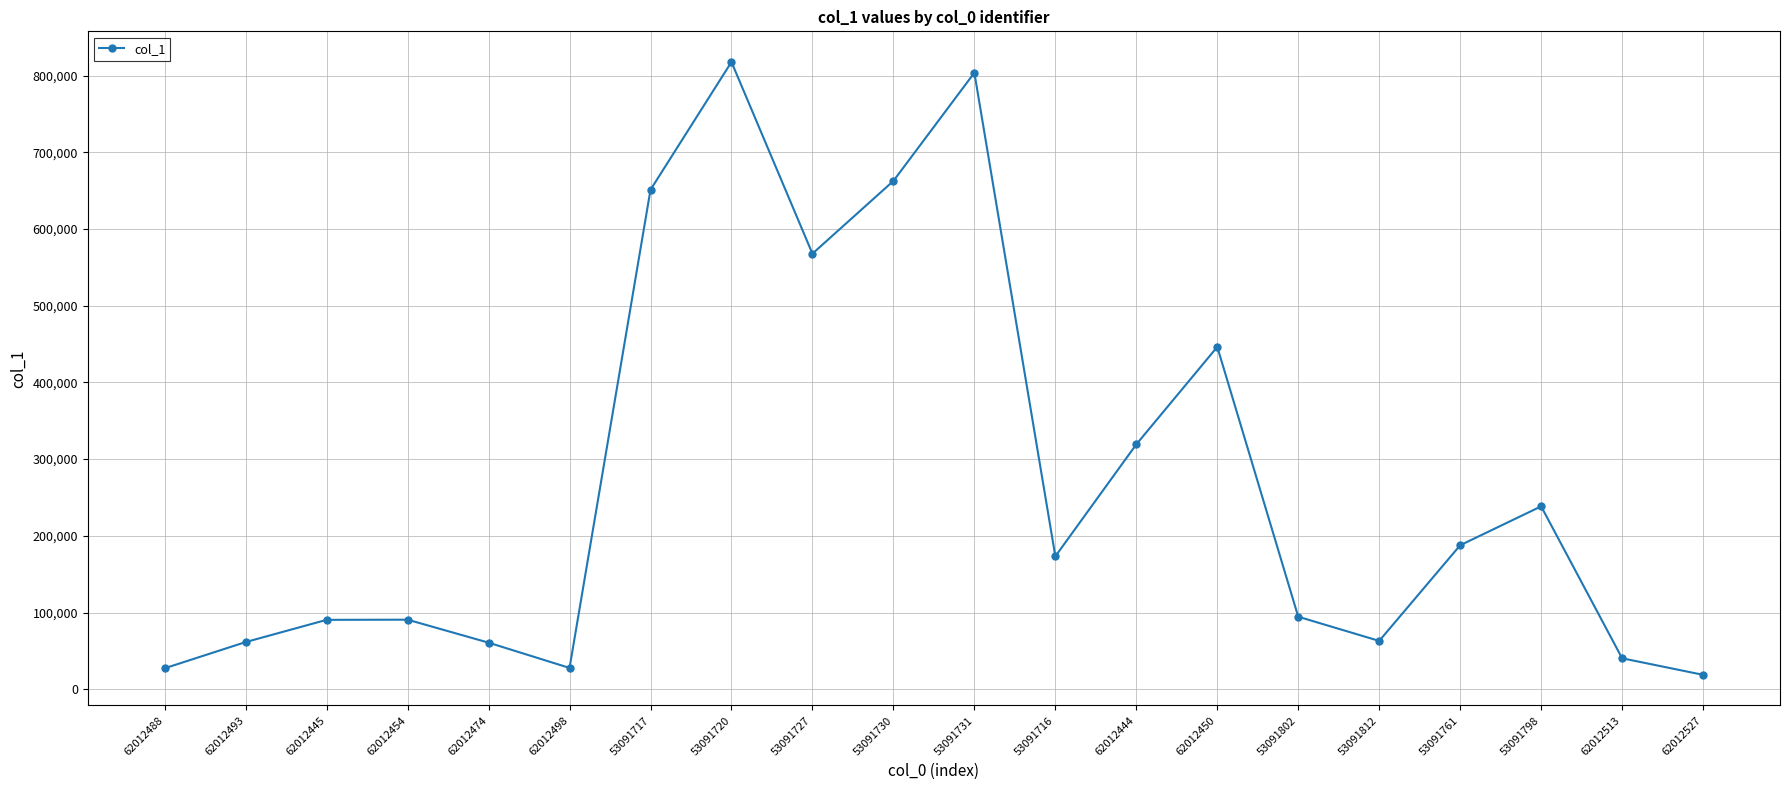

What is the average value?

272155.0